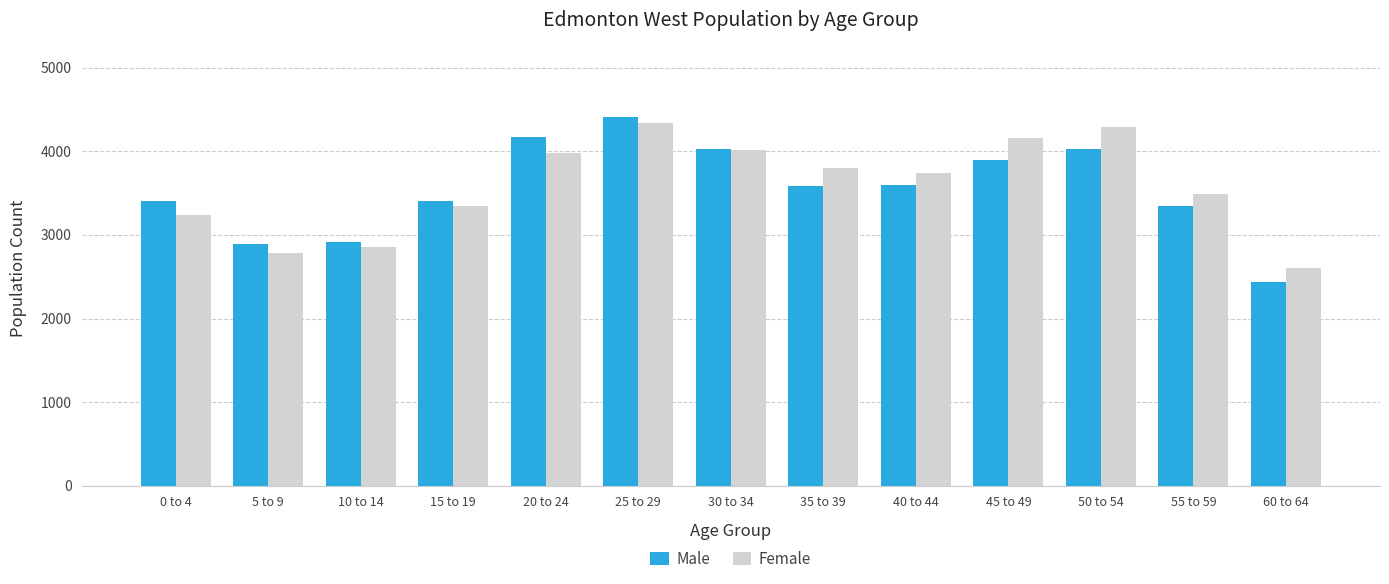

Between 0 to 4 and 45 to 49, which series saw the biggest shift?

Female